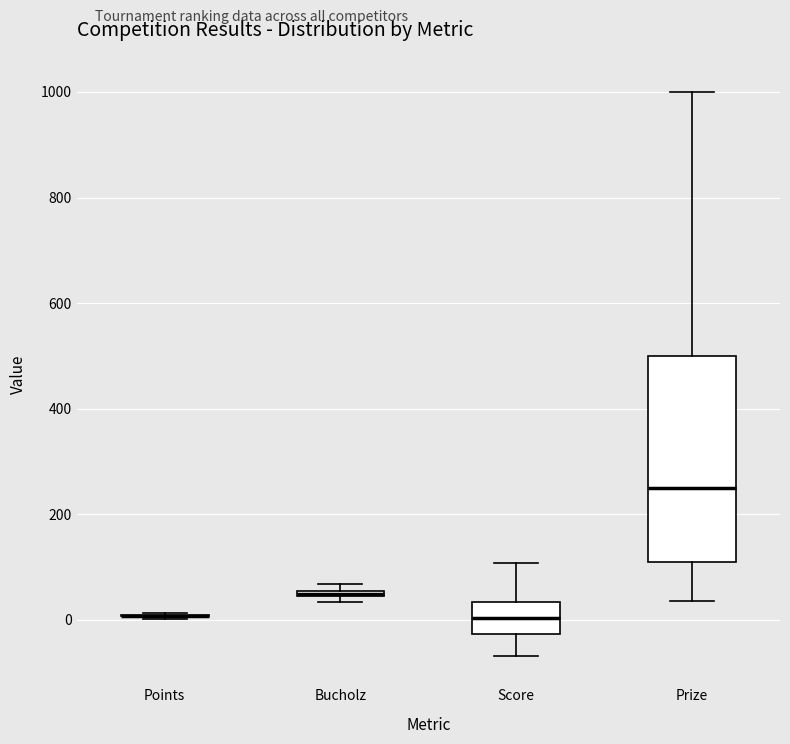

Comparing the boxes themselves (not the whiskers), which one is the tallest?

Prize